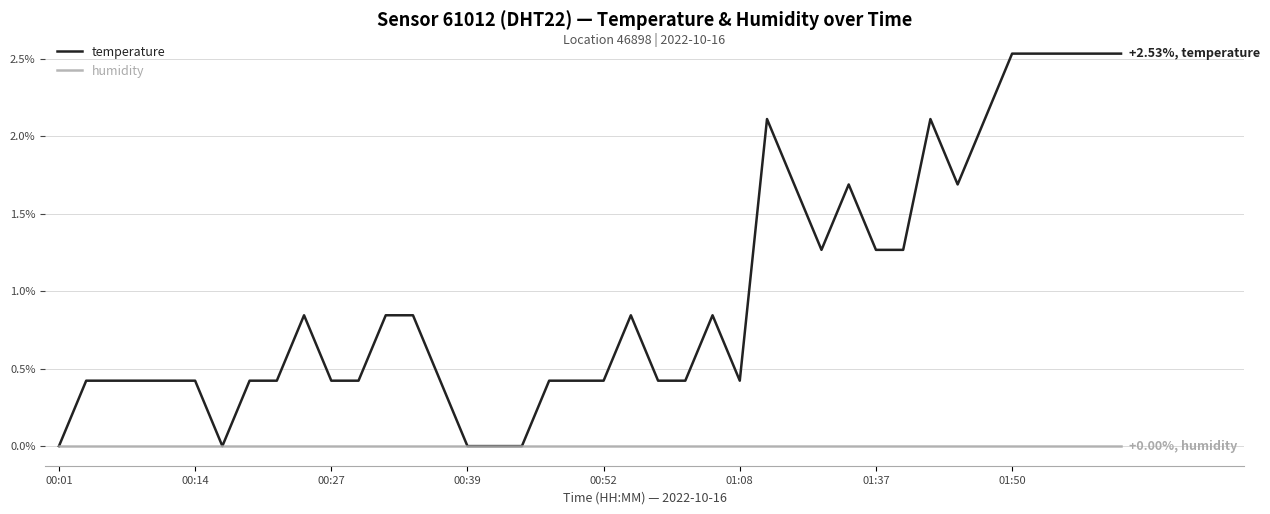

Which series has the largest range (max minus min)?

temperature